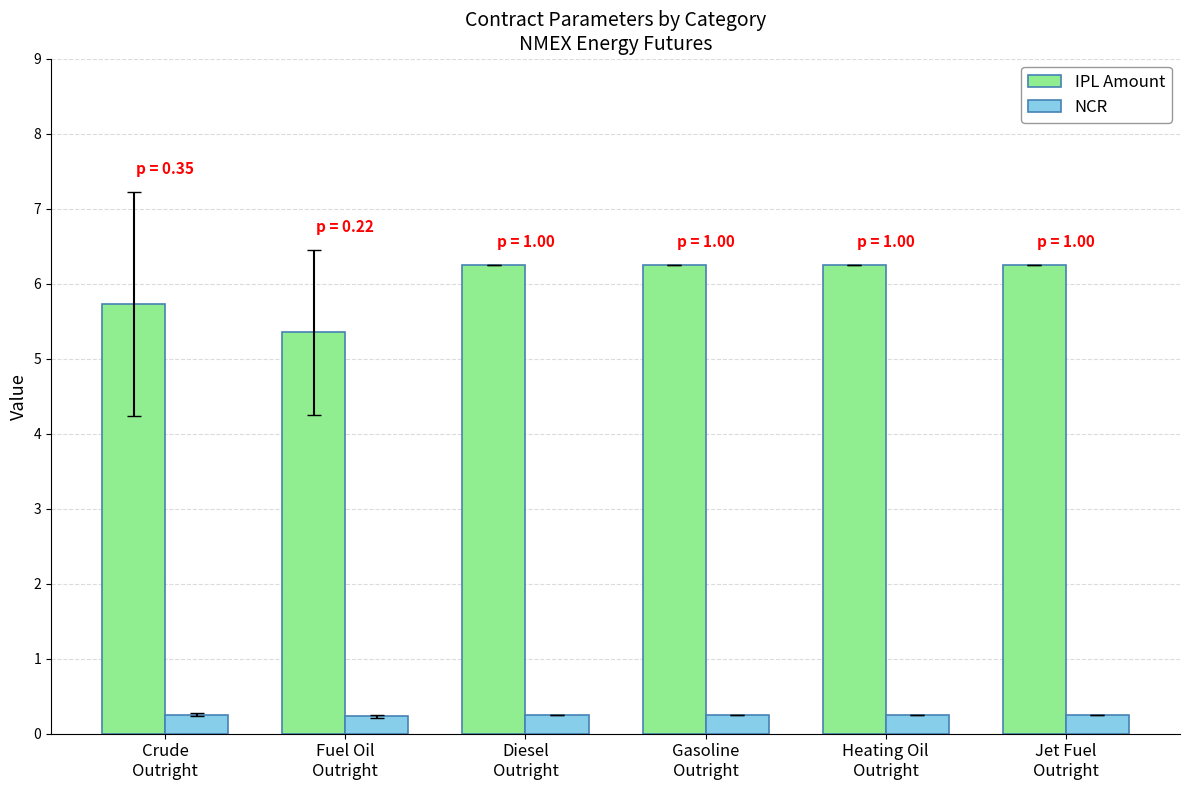

How many bars are there in total?

12